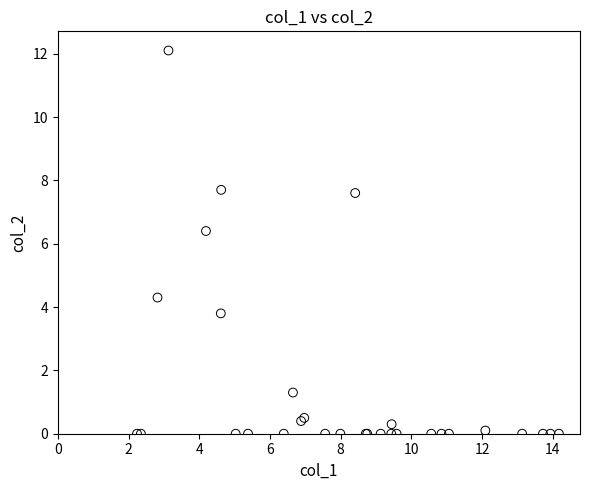

What Y value in the scatter plot is closest to 6?

6.4